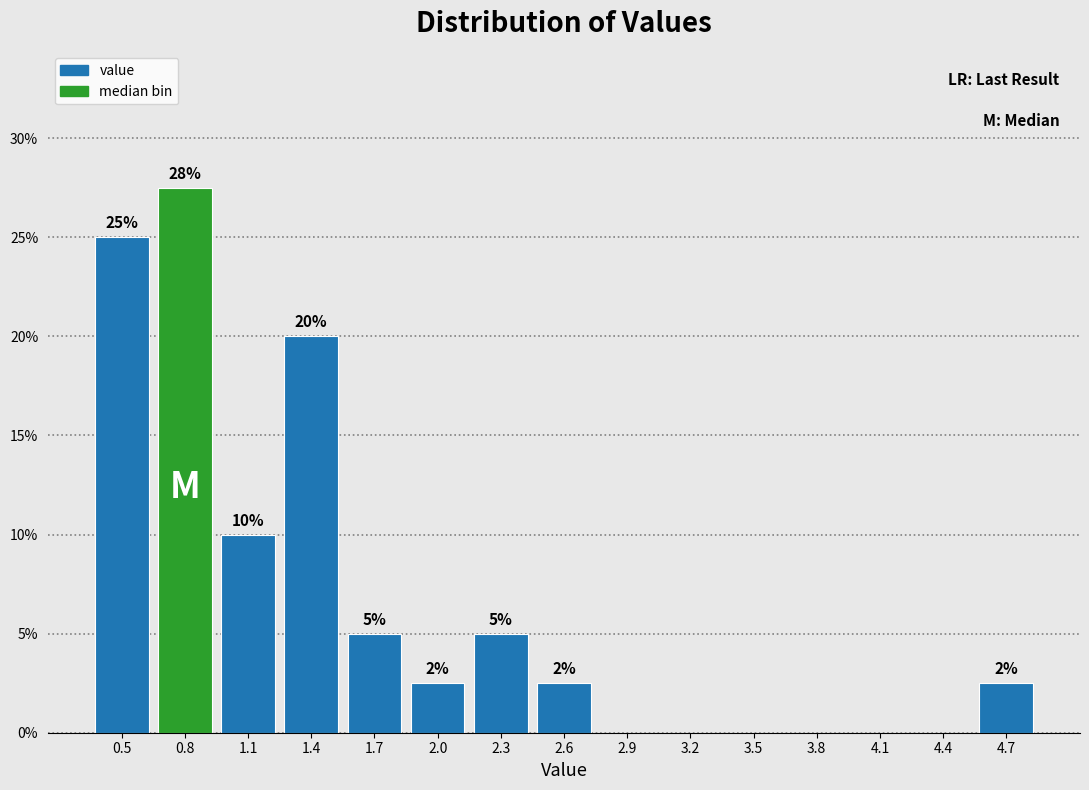

What is the change in value from 0.5 to 3.5?

-25.0